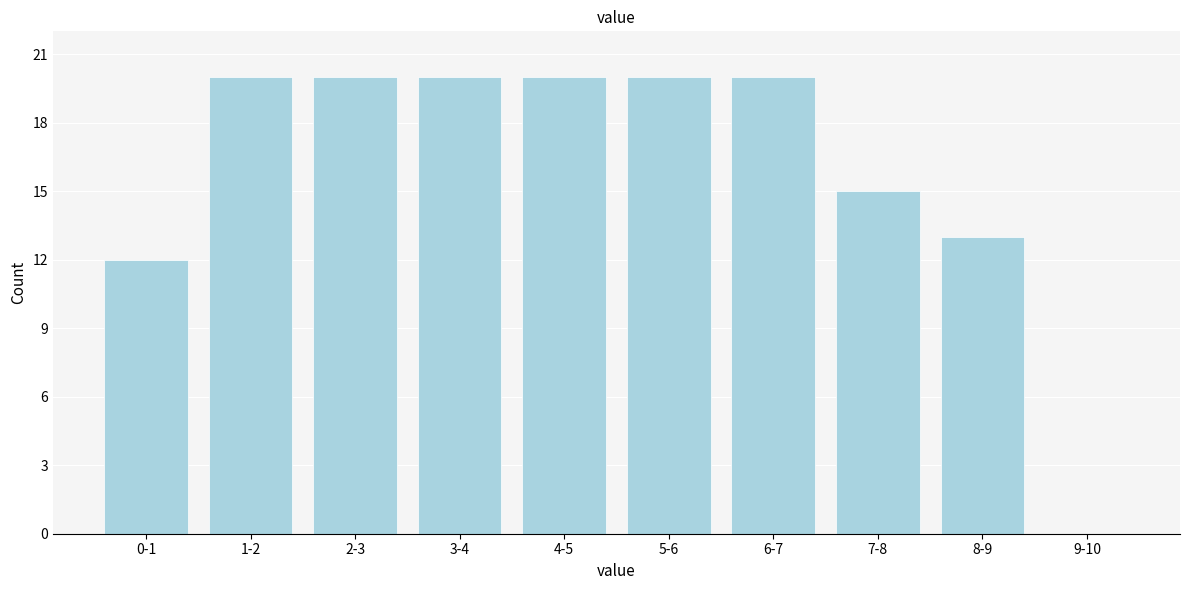

Reading left to right, what are all the values shown in this chart?

0-1=12	1-2=20	2-3=20	3-4=20	4-5=20	5-6=20	6-7=20	7-8=15	8-9=13	9-10=0